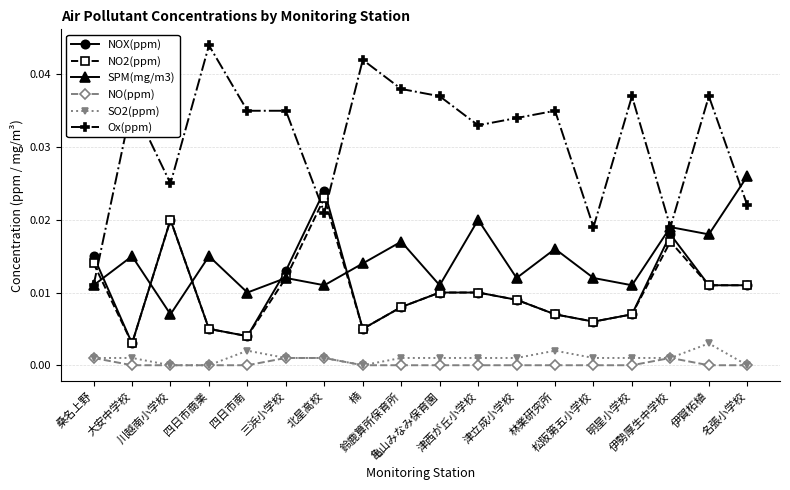

What is the total value across all series at 名張小学校?

0.1